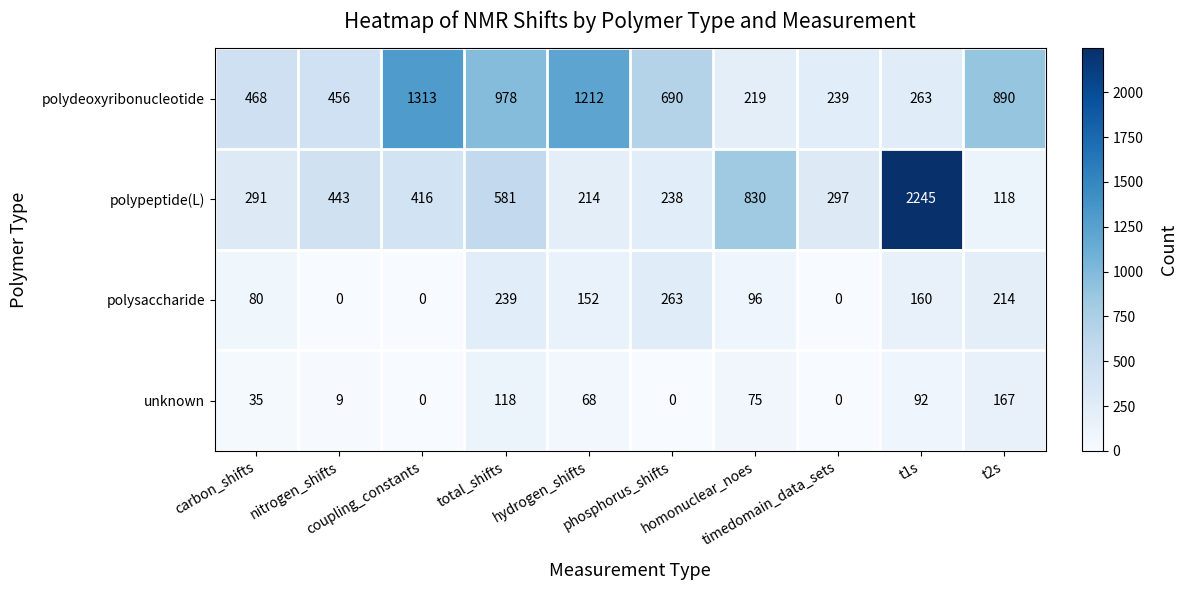

How many series are shown in this chart?

4